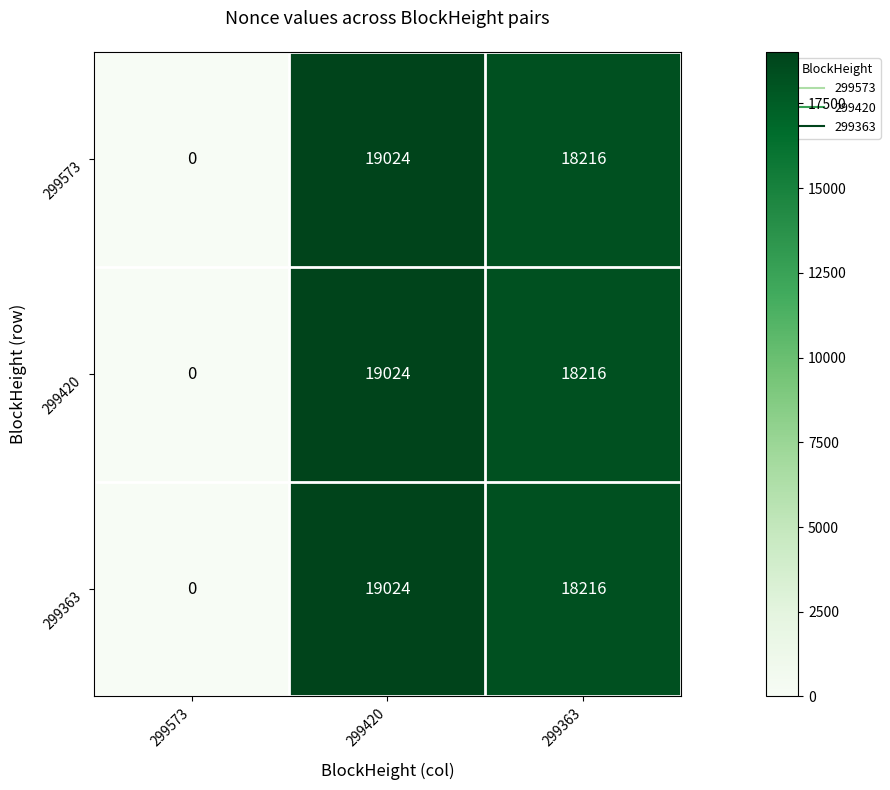

What is the difference between the maximum and second lowest values in the 299363 series?

808